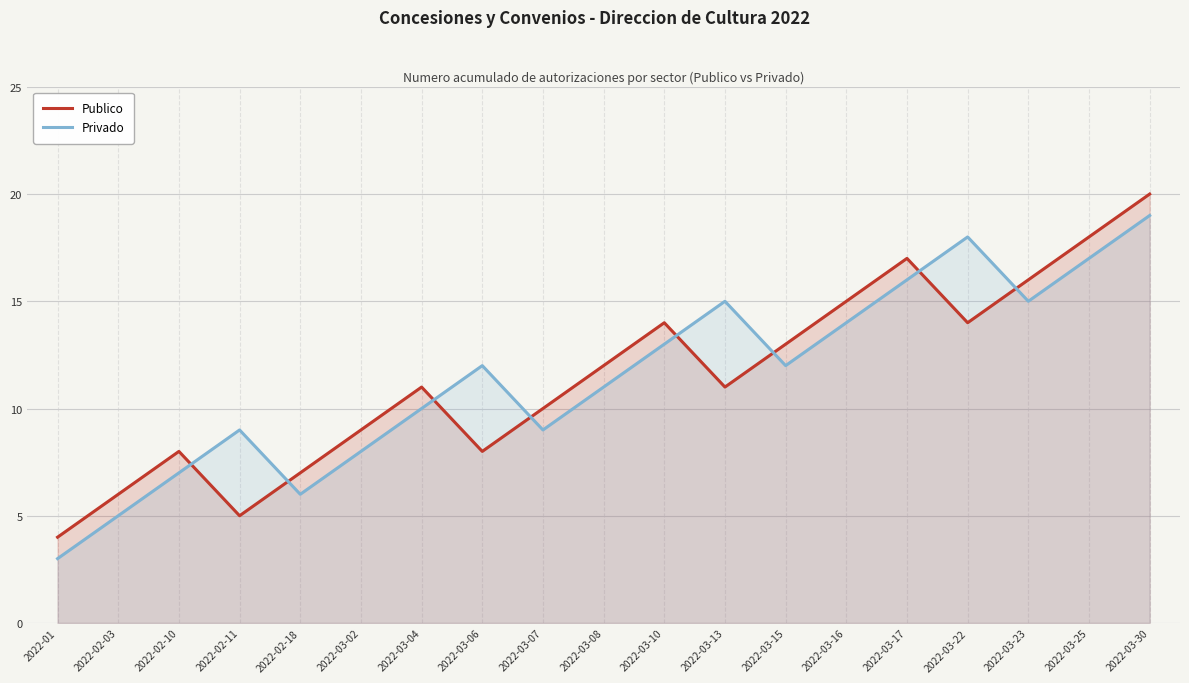

At how many categories does at least one series exceed 8?

15